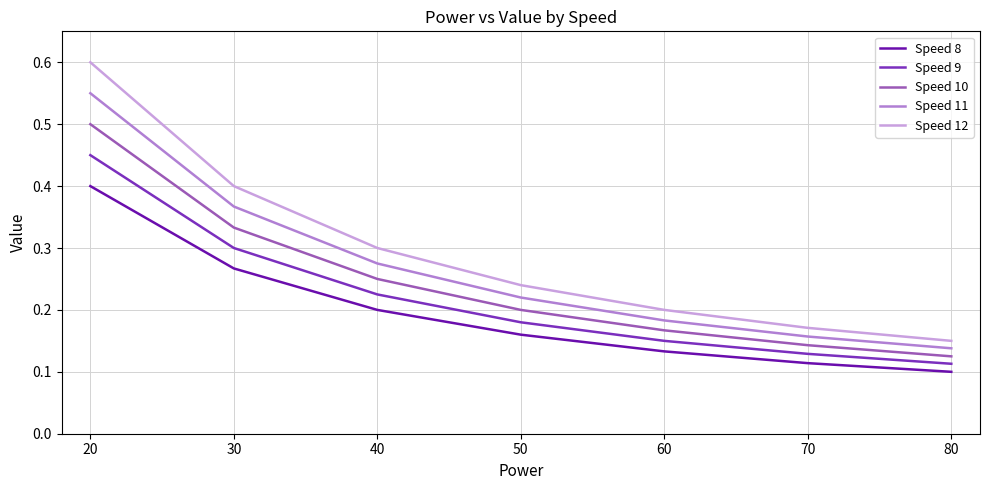

At how many categories does at least one series exceed 0?

7